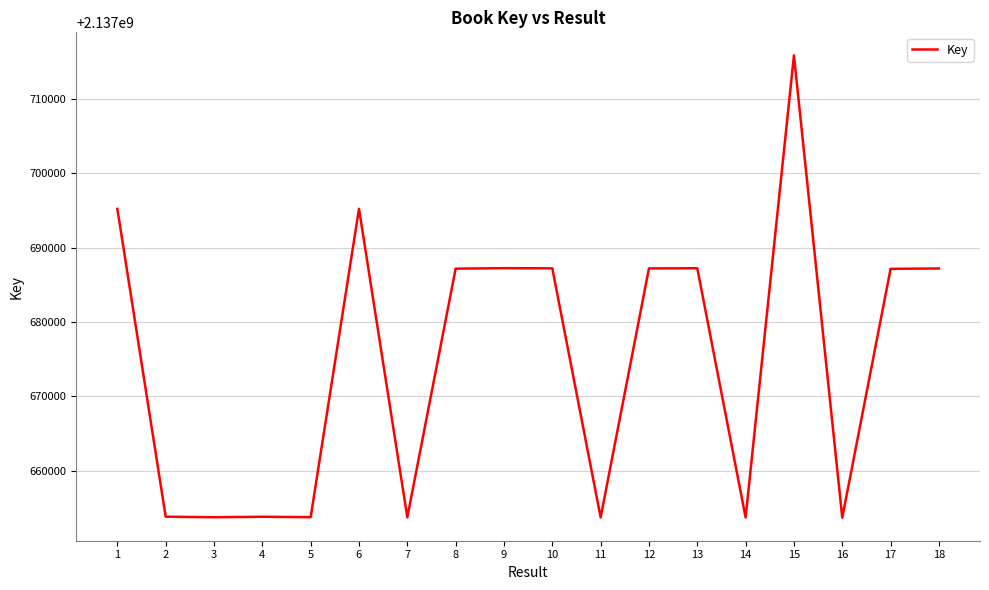

At which label does the data first exceed 2137687180?

1